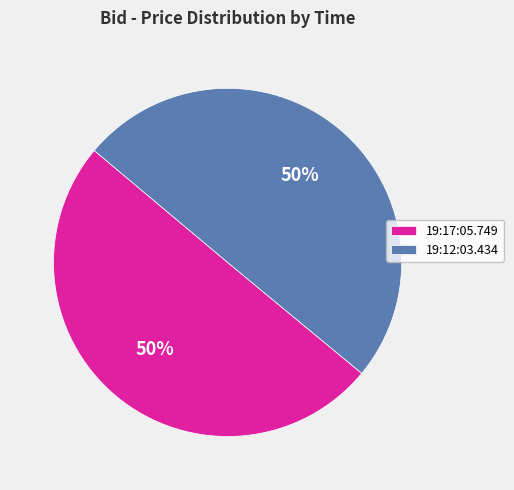

Count the number of slices in the pie.

2